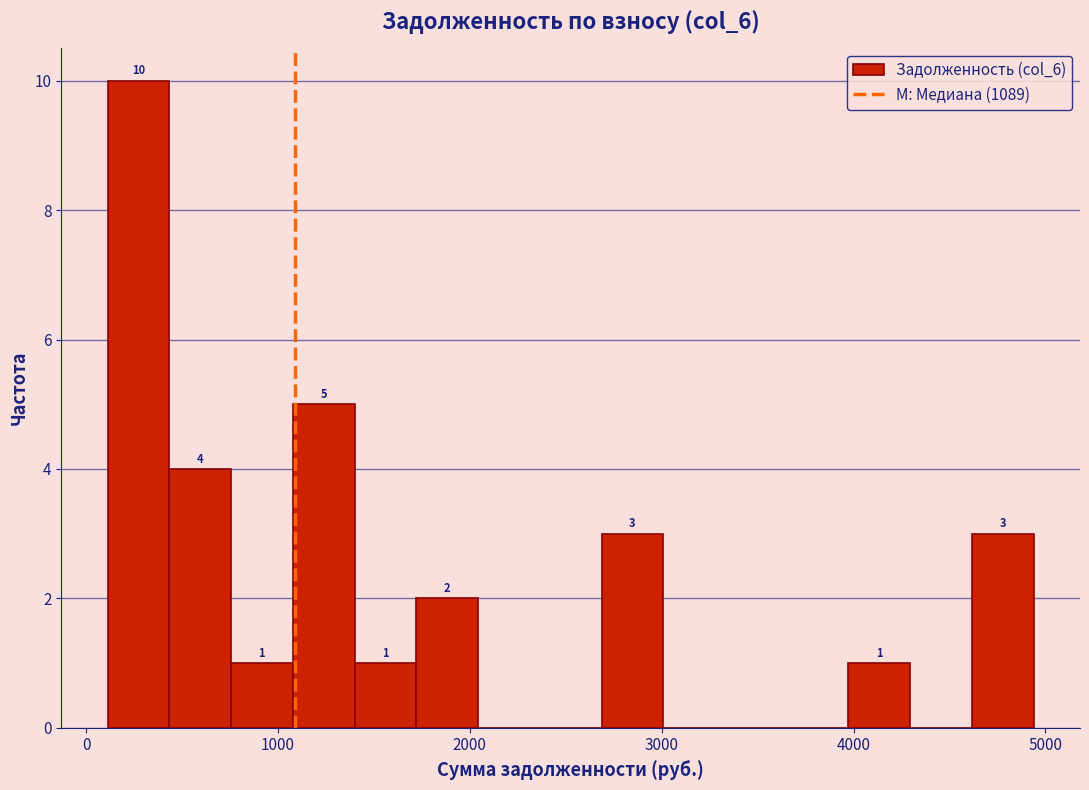

Read against the x-axis, roughly where is the centre of the tallest bar?

300